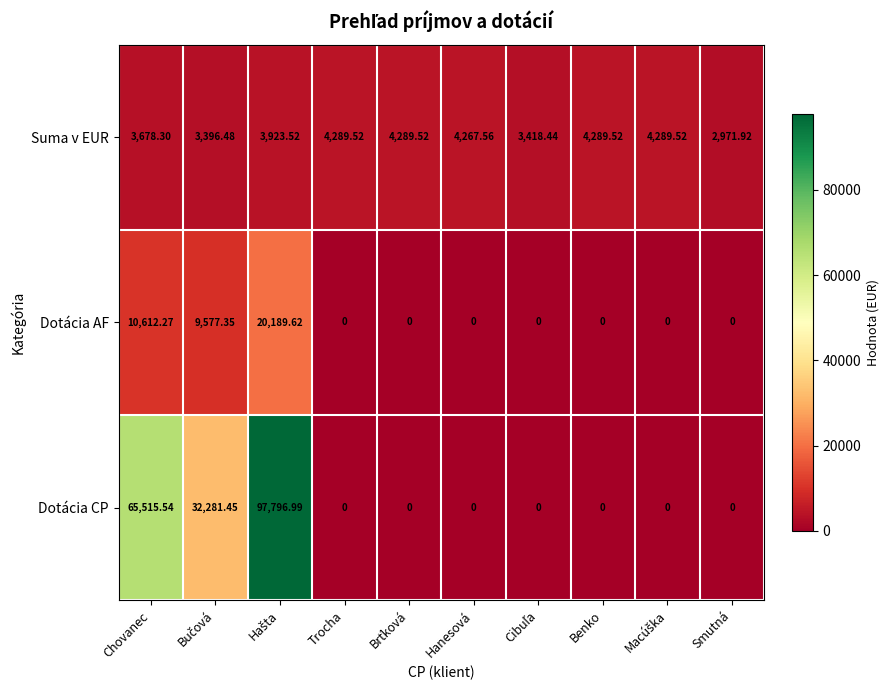

Which series has the widest spread of values?

Dotácia CP